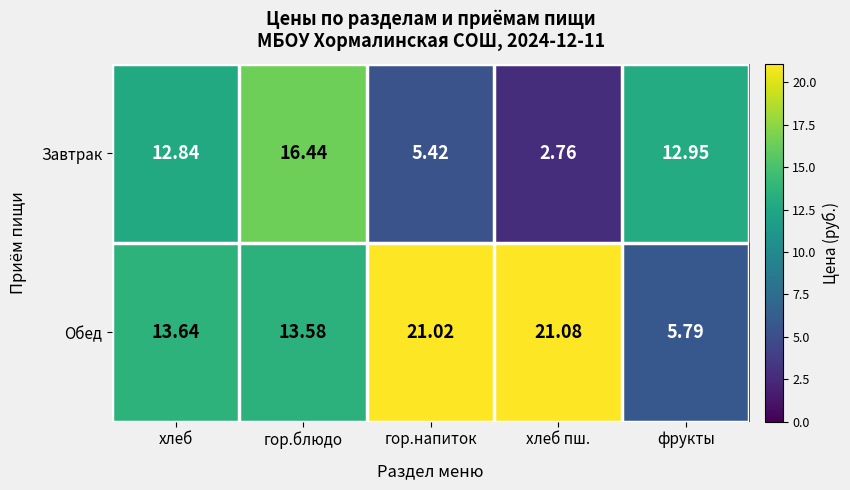

At хлеб, list the series in order from smallest to largest.

Завтрак, Обед